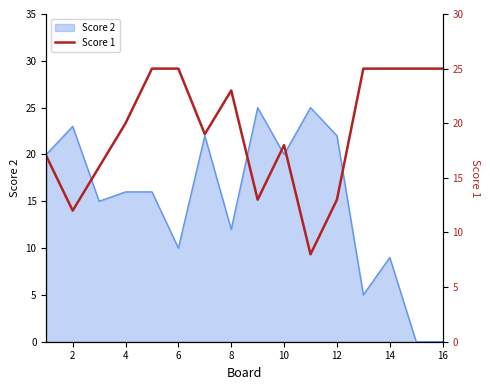

The Score 2 series shows 23 at 2. True or false?

True